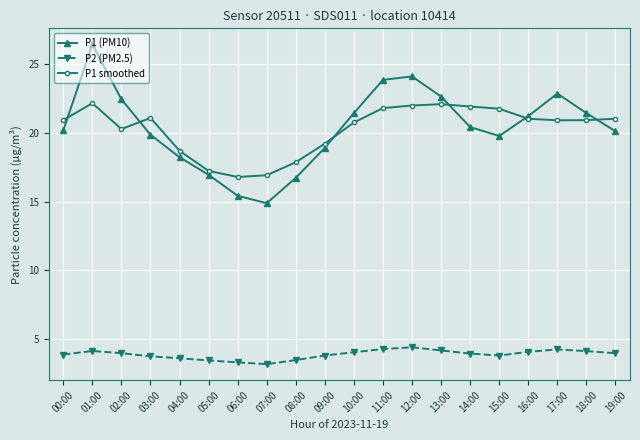

How many lines are shown in the chart?

3